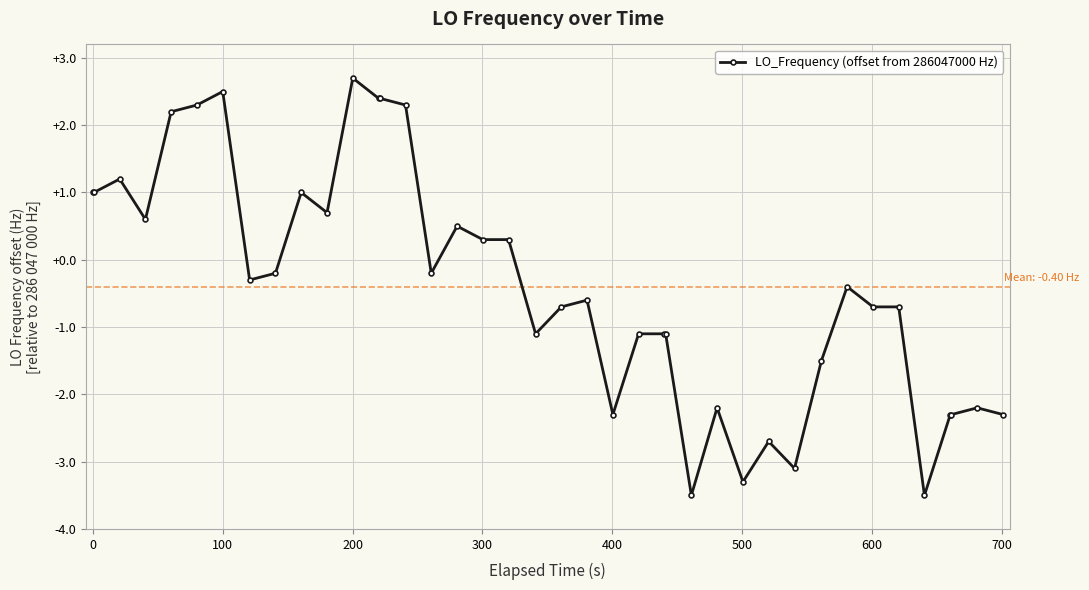

What is the value of the 23rd point from the left?

-2.3